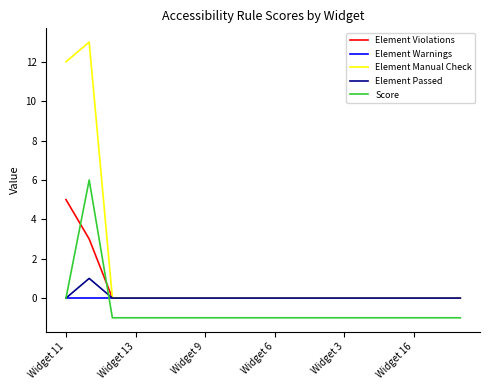

Does the chart display data point markers on the line(s)?

No